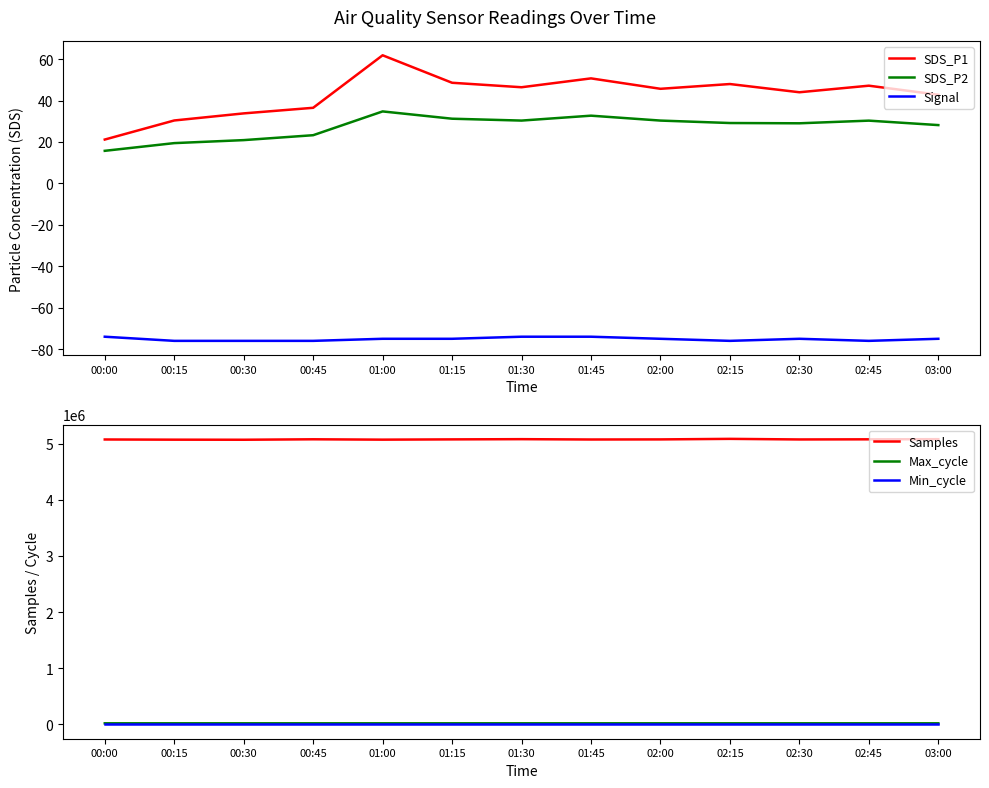

What is the sum of all SDS_P1 values?

557.0